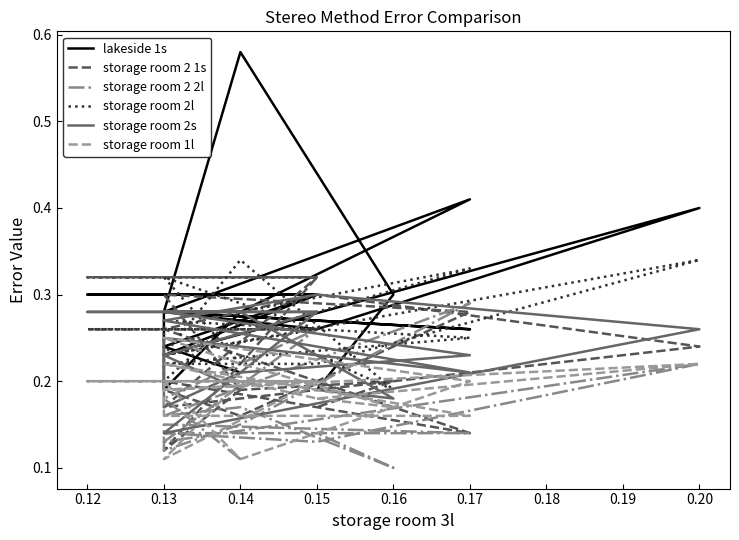

What are all the series names shown in the legend?

lakeside 1s, storage room 2 1s, storage room 2 2l, storage room 2l, storage room 2s, storage room 1l